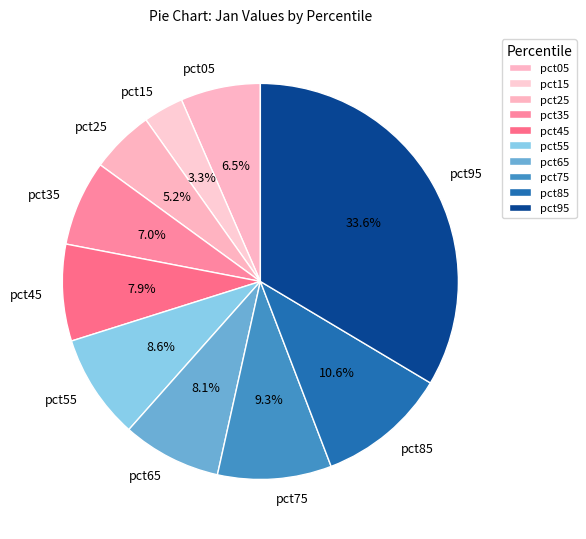

True or false: pct75 accounts for 4% of the total.

False